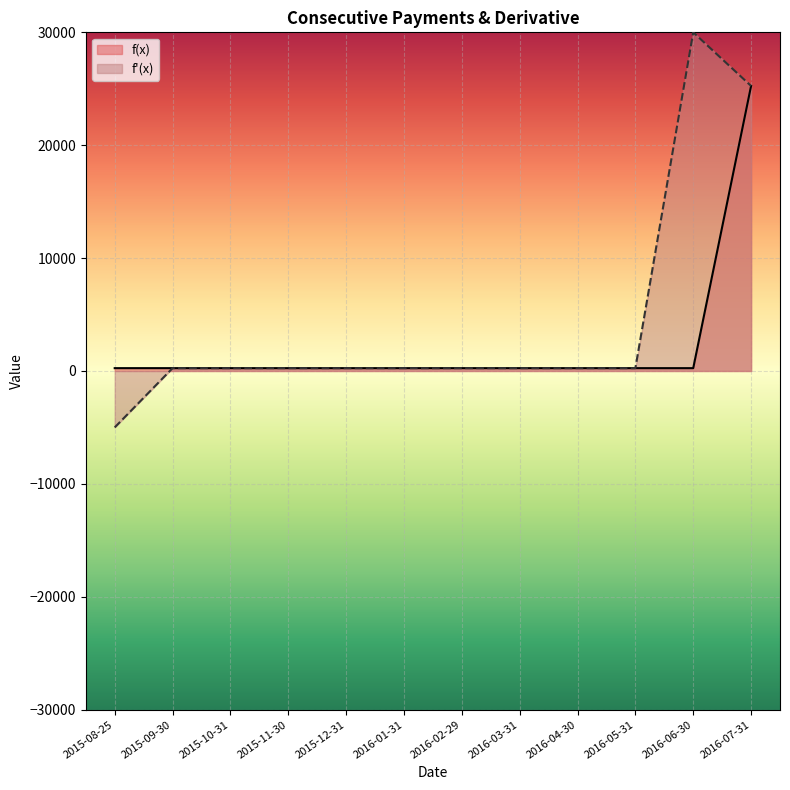

What is the smallest value displayed?

-5000